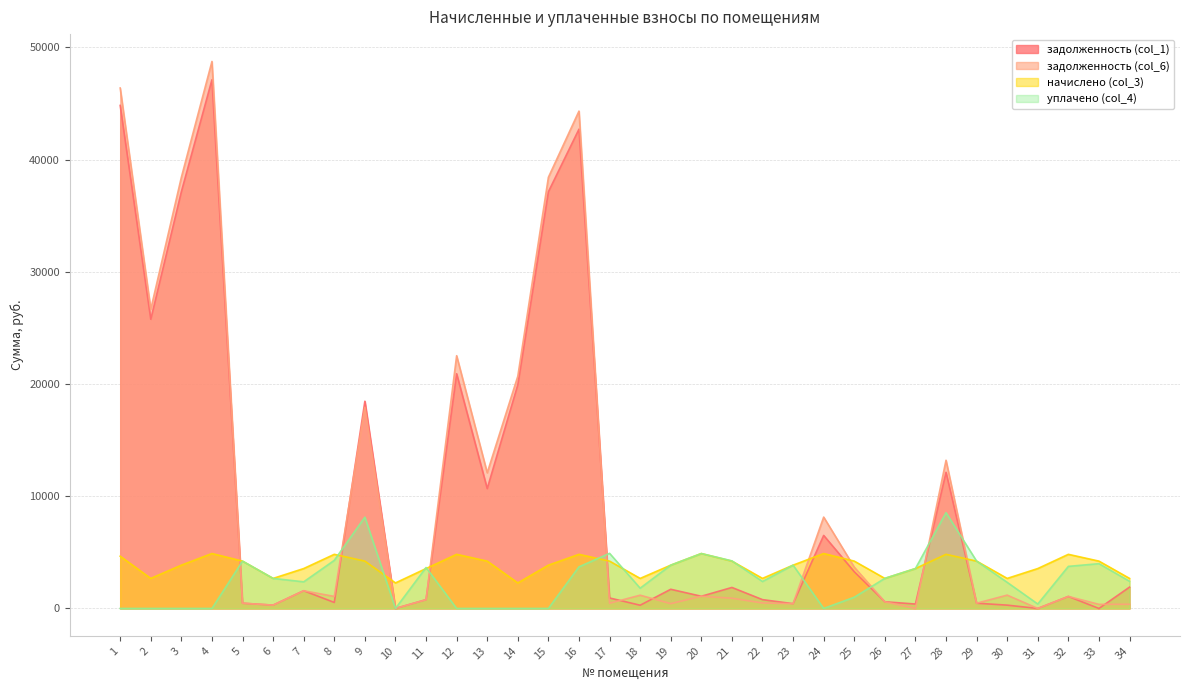

Is the value of задолженность (col_6) at 1 greater than the value of начислено (col_3) at 10?

Yes